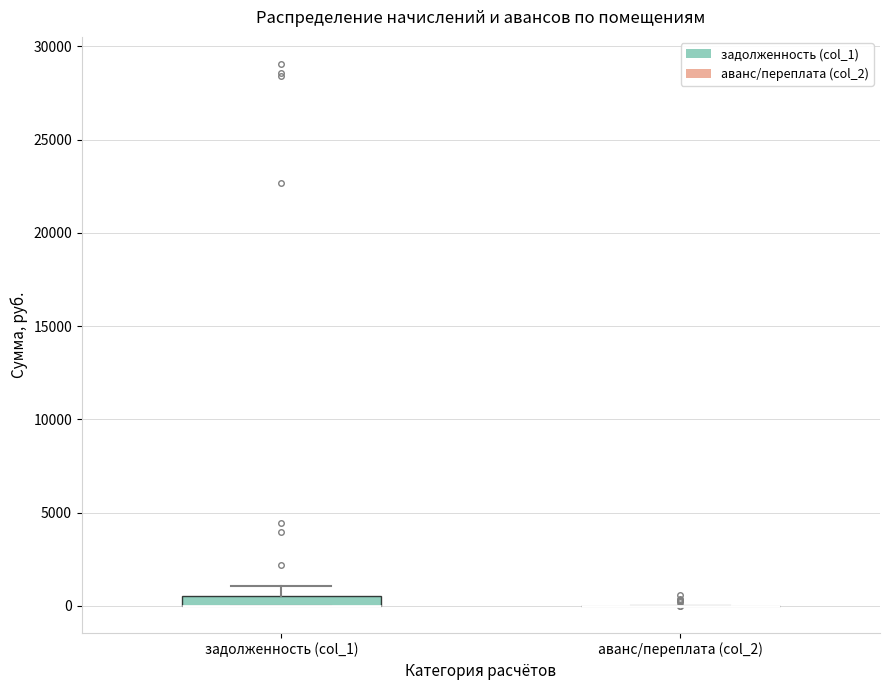

Comparing the boxes themselves (not the whiskers), which one is the tallest?

задолженность (col_1)